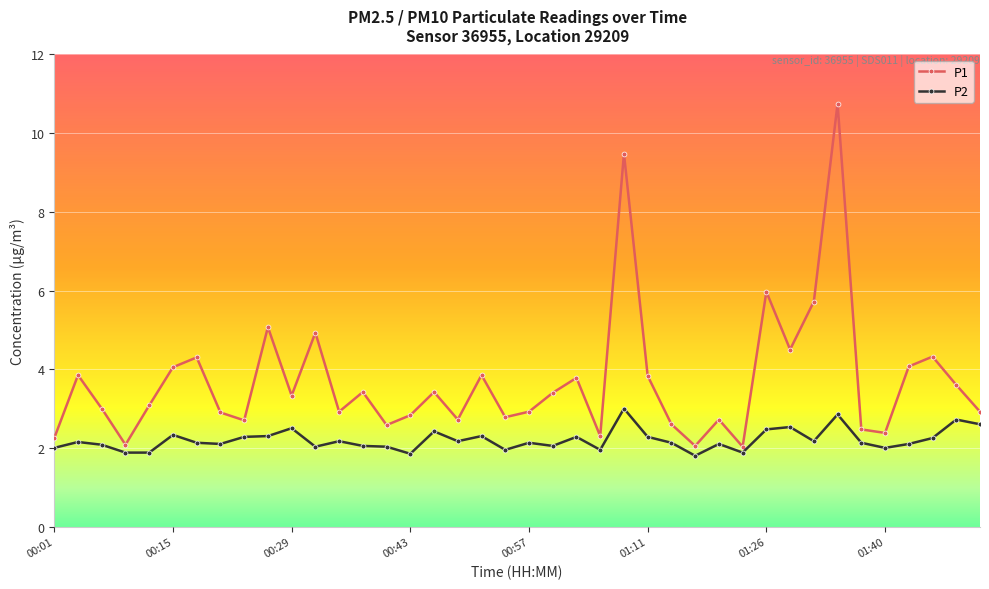

What is the average value of the P2 series?

2.2